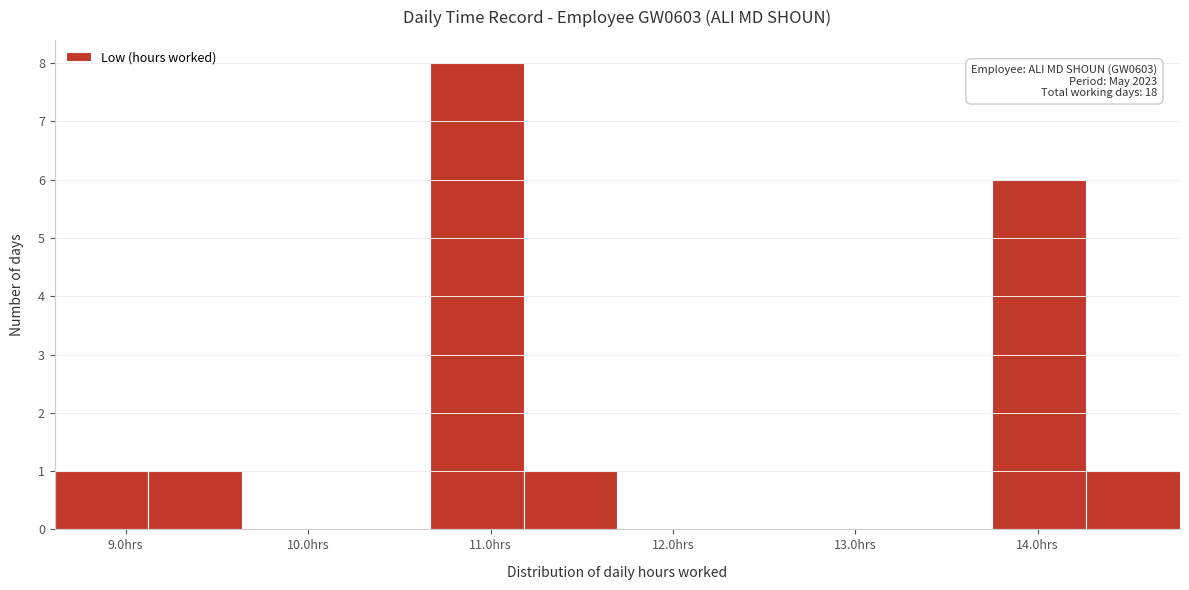

Over which range of the x-axis is the bar tallest?

10.7 to 11.2